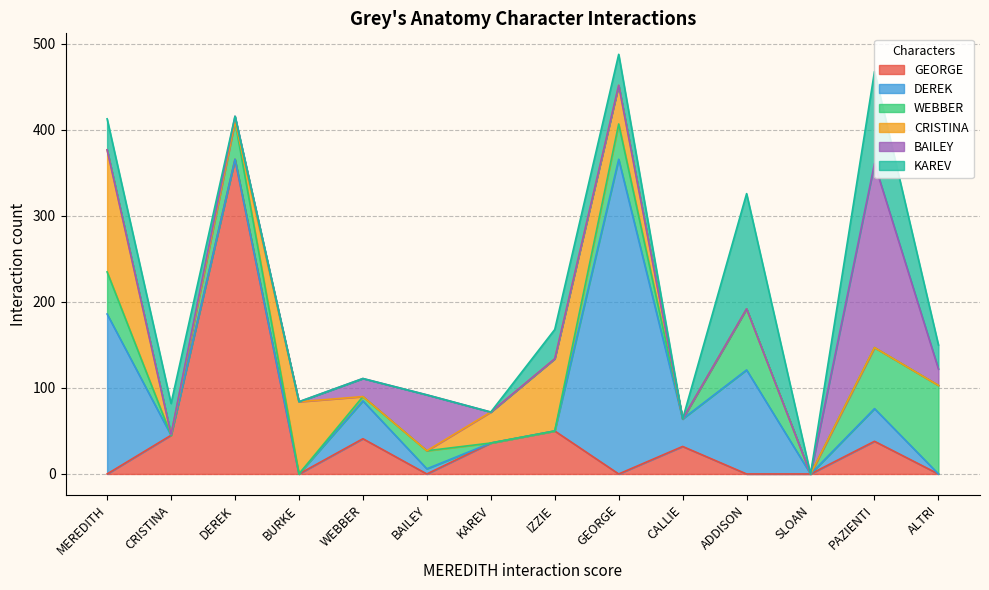

How many values in the WEBBER series are below 21?

7